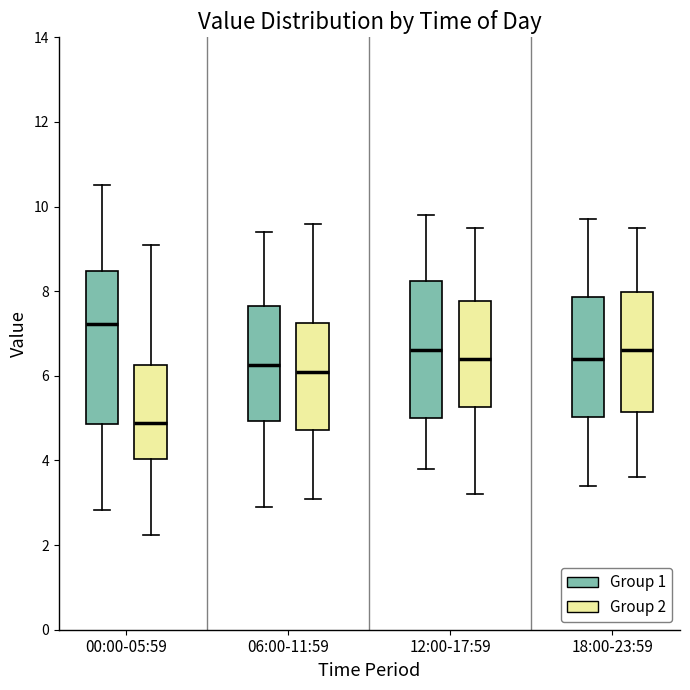

Reading left to right, read every box against the y-axis: the position of its median line, the range the box covers, and the ends of its whiskers. The values are not printed on the chart, so give them approximately, as read against the axis.

00:00-05:59 (Group 1): median 7.2, box 4.8 to 8.4, whiskers 2.8 to 10.6
00:00-05:59 (Group 2): median 4.8, box 4.0 to 6.2, whiskers 2.2 to 9.2
06:00-11:59 (Group 1): median 6.2, box 5.0 to 7.6, whiskers 3.0 to 9.4
06:00-11:59 (Group 2): median 6.2, box 4.8 to 7.2, whiskers 3.2 to 9.6
12:00-17:59 (Group 1): median 6.6, box 5.0 to 8.2, whiskers 3.8 to 9.8
12:00-17:59 (Group 2): median 6.4, box 5.2 to 7.8, whiskers 3.2 to 9.6
18:00-23:59 (Group 1): median 6.4, box 5.0 to 7.8, whiskers 3.4 to 9.8
18:00-23:59 (Group 2): median 6.6, box 5.2 to 8.0, whiskers 3.6 to 9.6